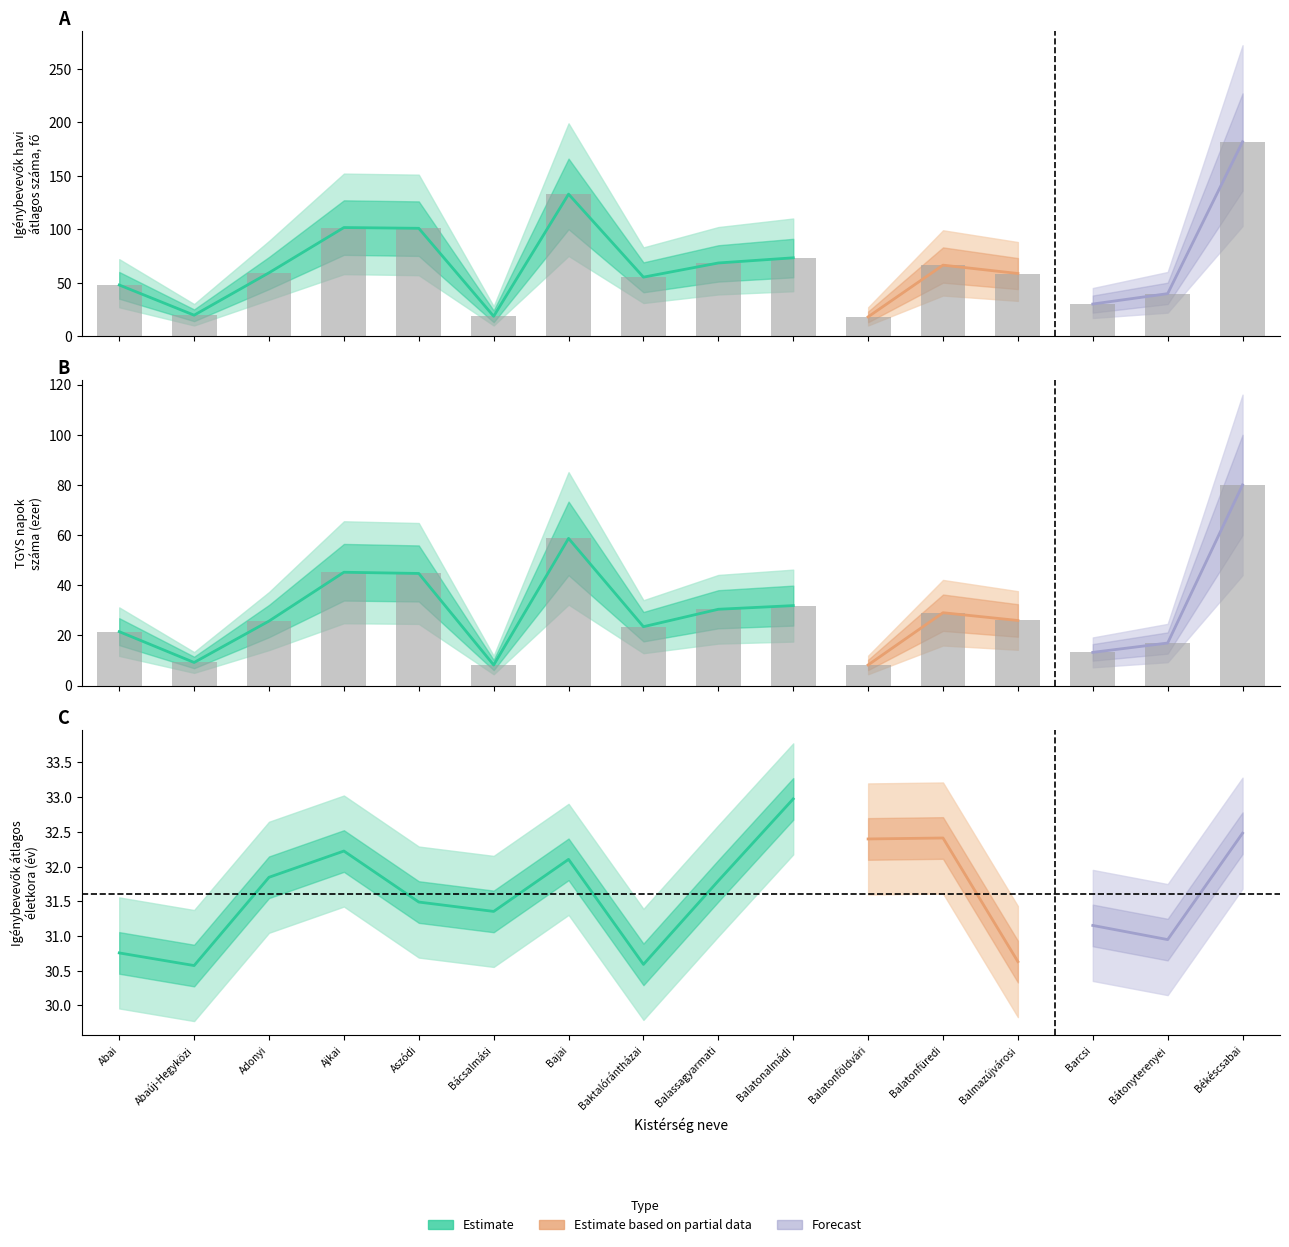

What is the difference between the second highest and second lowest values in the TGYS napok száma (ezer) series?

50.4